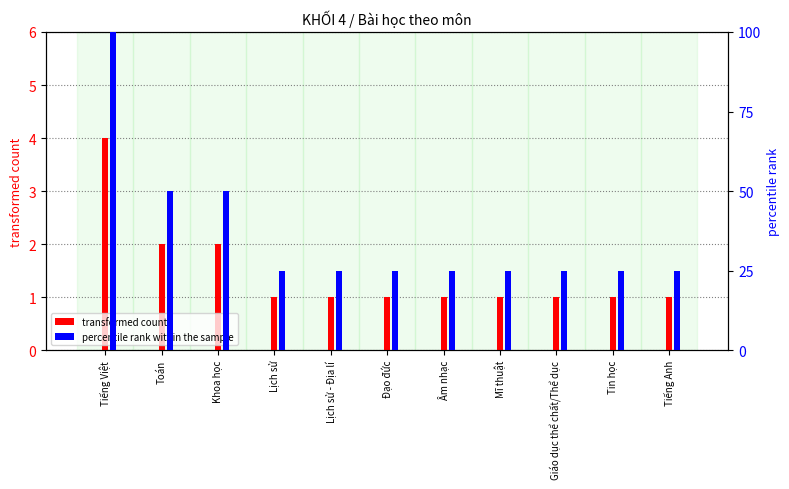

Is it true that transformed count equals 3 at Tiếng Việt?

False